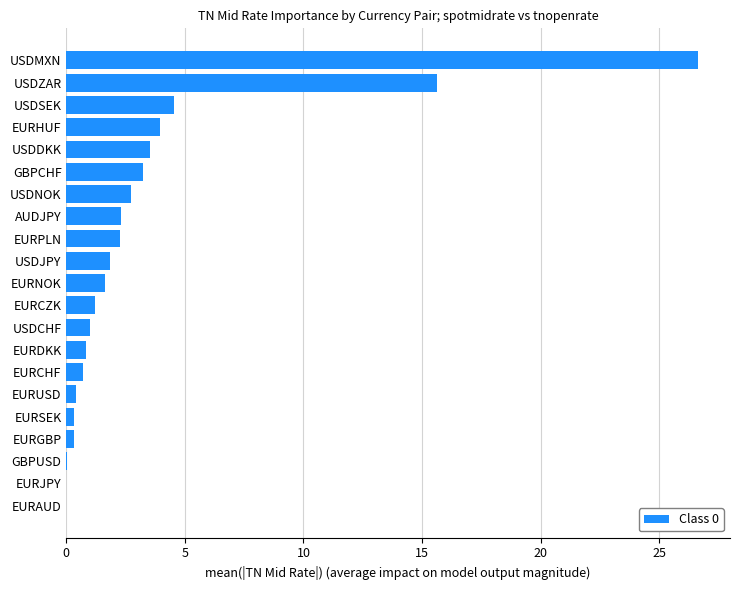

What is the sum of all values?

73.2